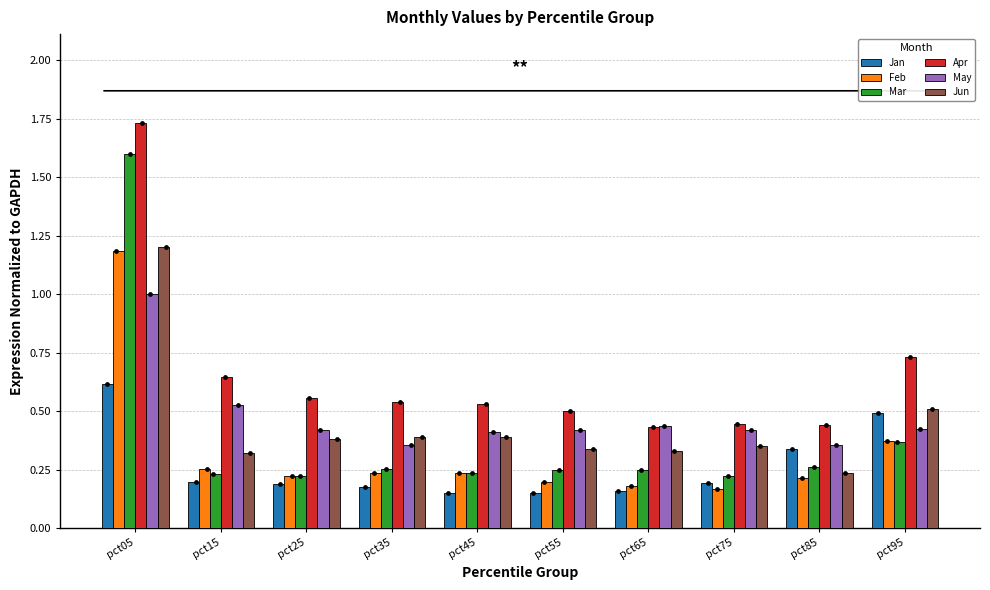

Which series contains the lowest Y value?

Jan